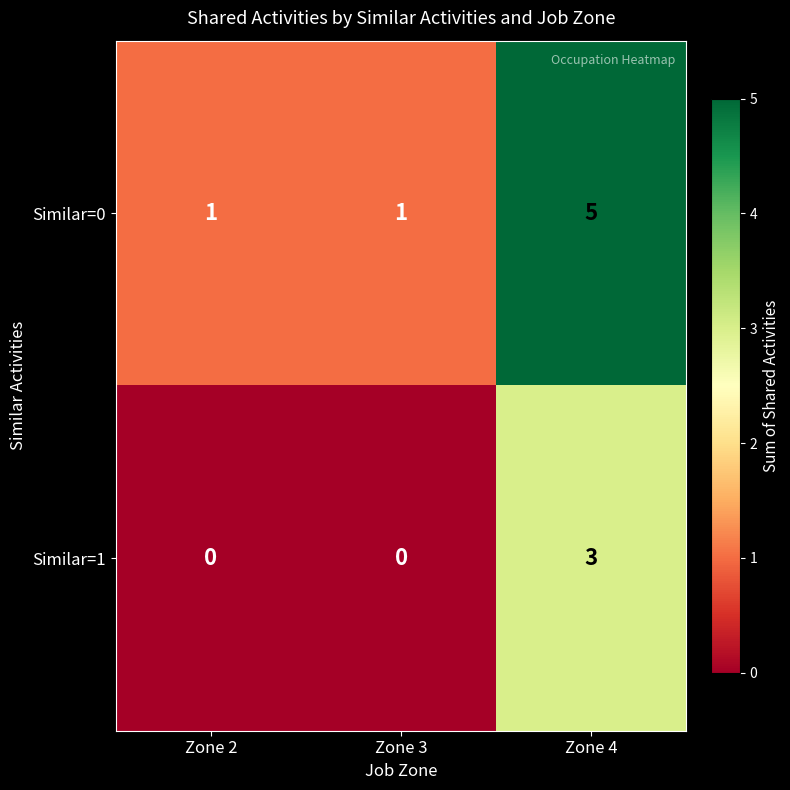

What is the spread (max minus min) of values at Zone 3?

1